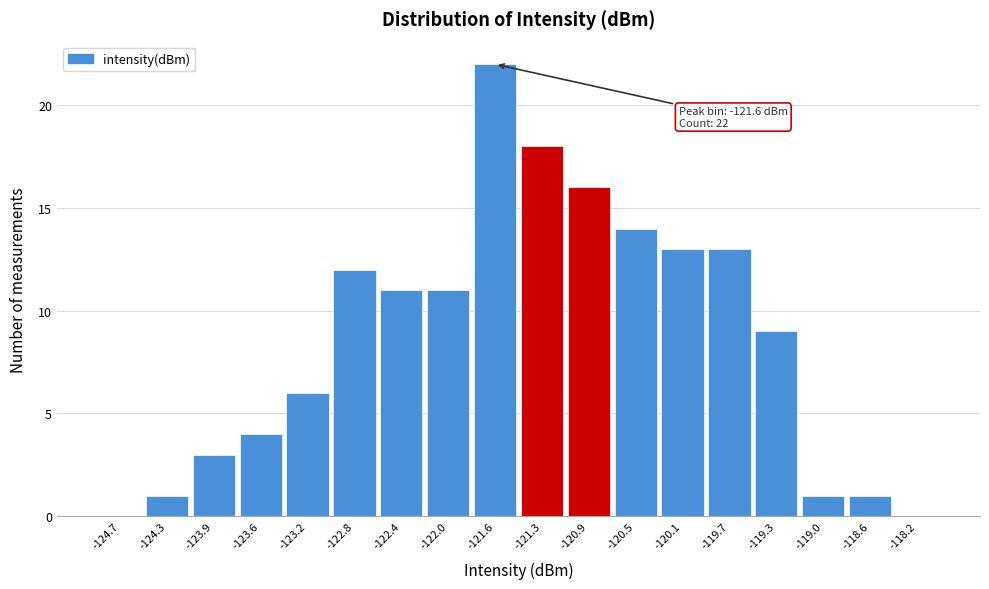

Over which range of the x-axis is the bar tallest?

-121.85 to -121.45